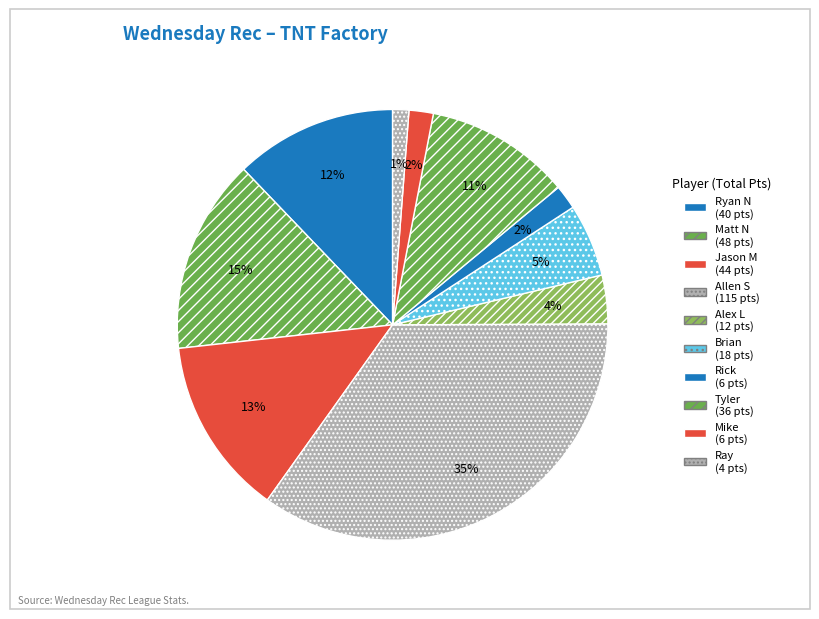

True or false: Brian accounts for 5% of the total.

True